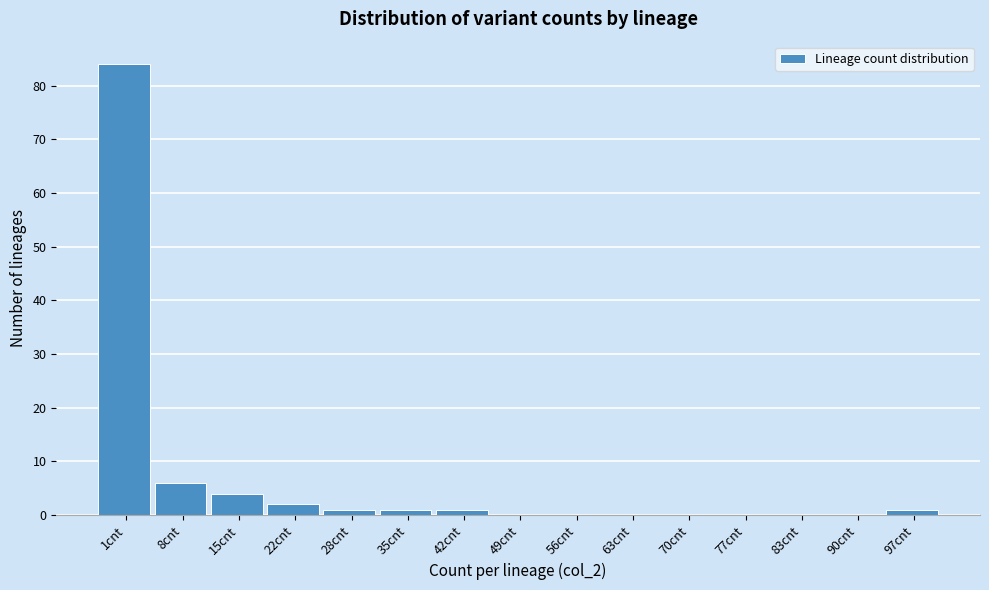

Reading left to right, list all the values displayed in this chart.

1cnt=84	8cnt=6	15cnt=4	22cnt=2	28cnt=1	35cnt=1	42cnt=1	49cnt=0	56cnt=0	63cnt=0	70cnt=0	77cnt=0	83cnt=0	90cnt=0	97cnt=1